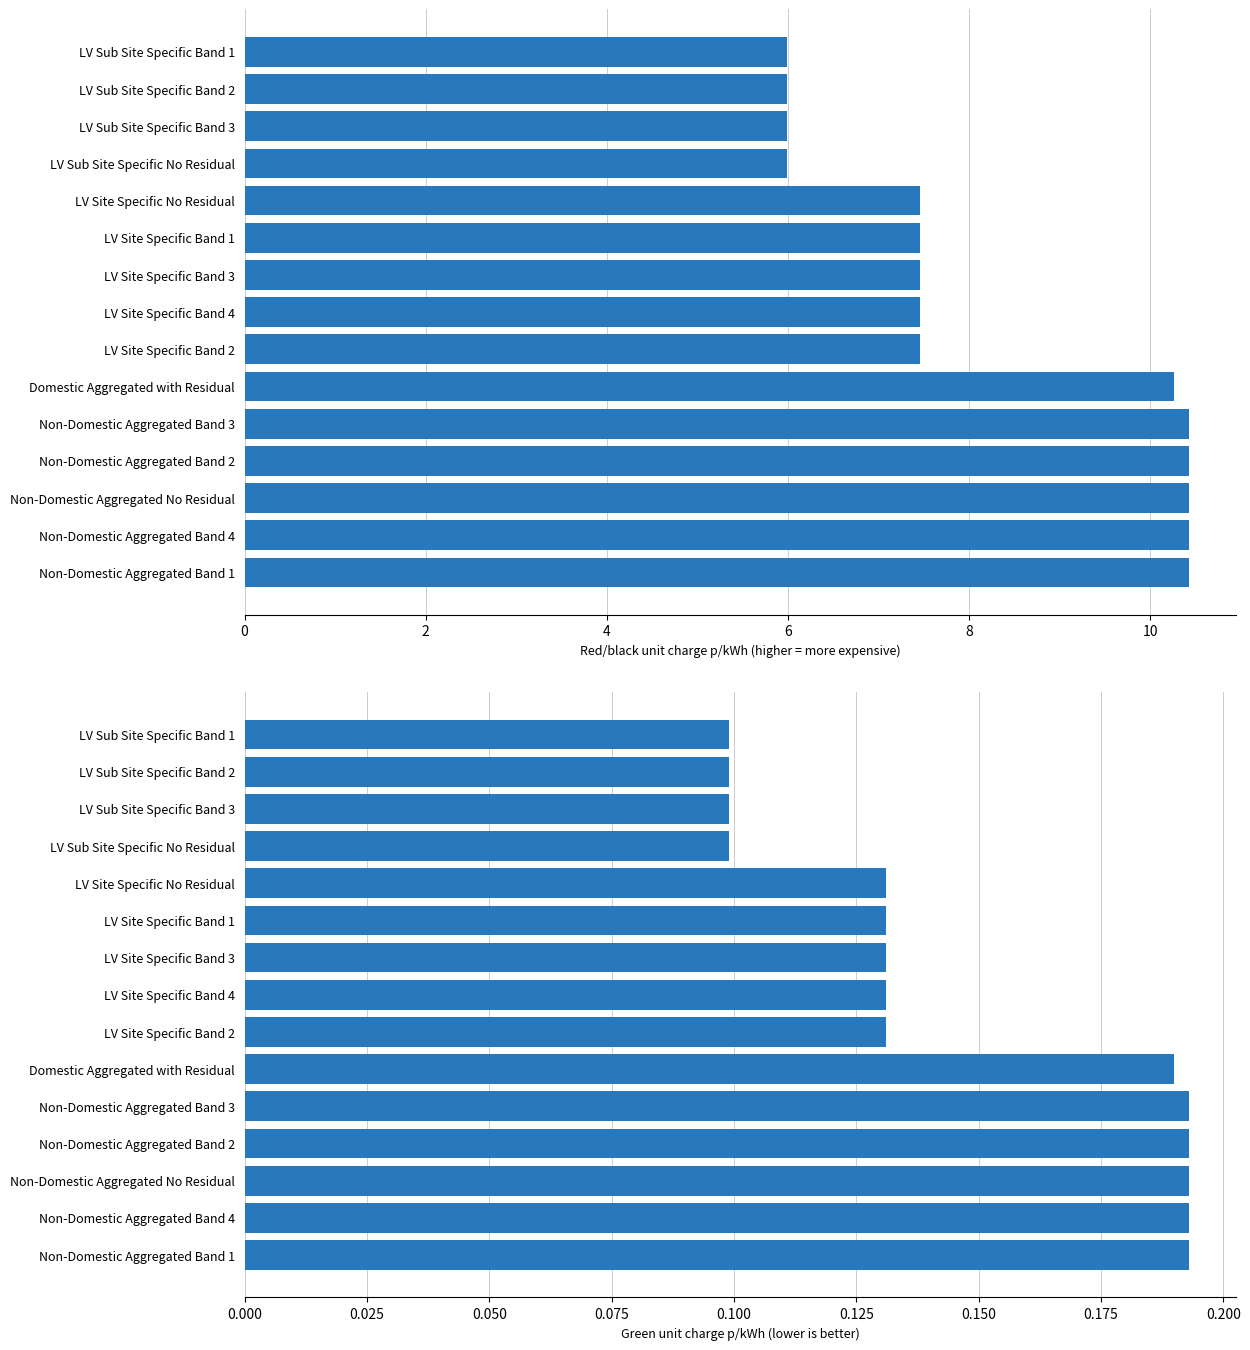

The value of Red/black unit charge p/kWh at Non-Domestic Aggregated Band 1 is 6.9. True or false?

False